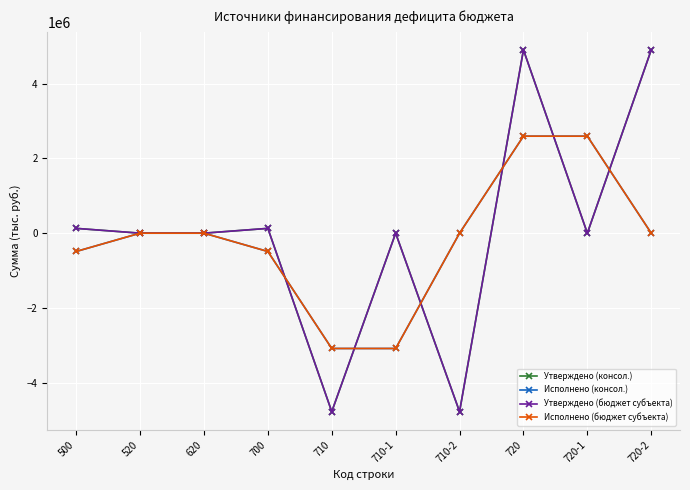

Is this an area chart (filled region under the line)?

No